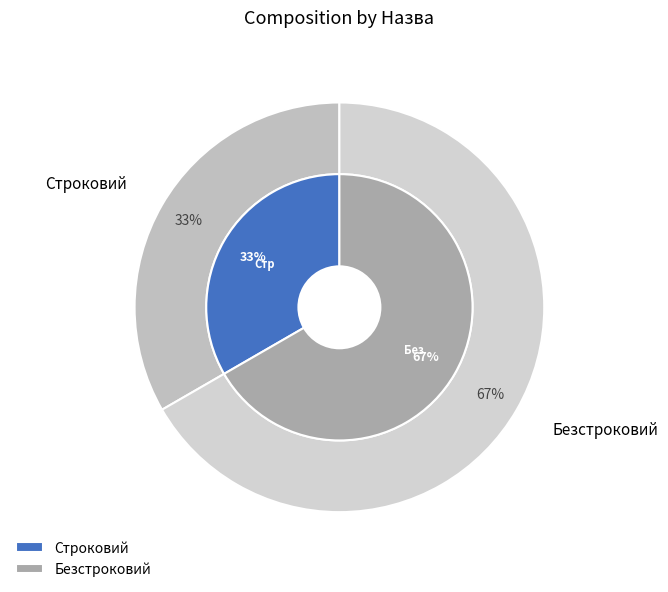

What is the largest slice in the pie chart?

Безстроковий